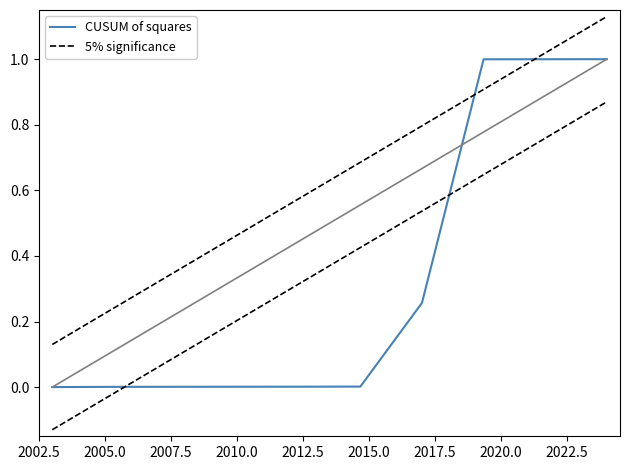

Is it true that the value at 6039 is 0.0?

False